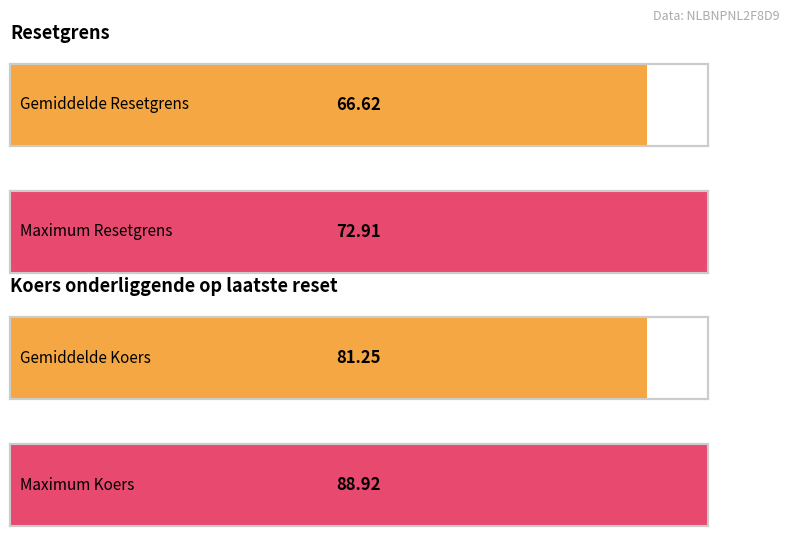

Does the chart contain any negative values?

No